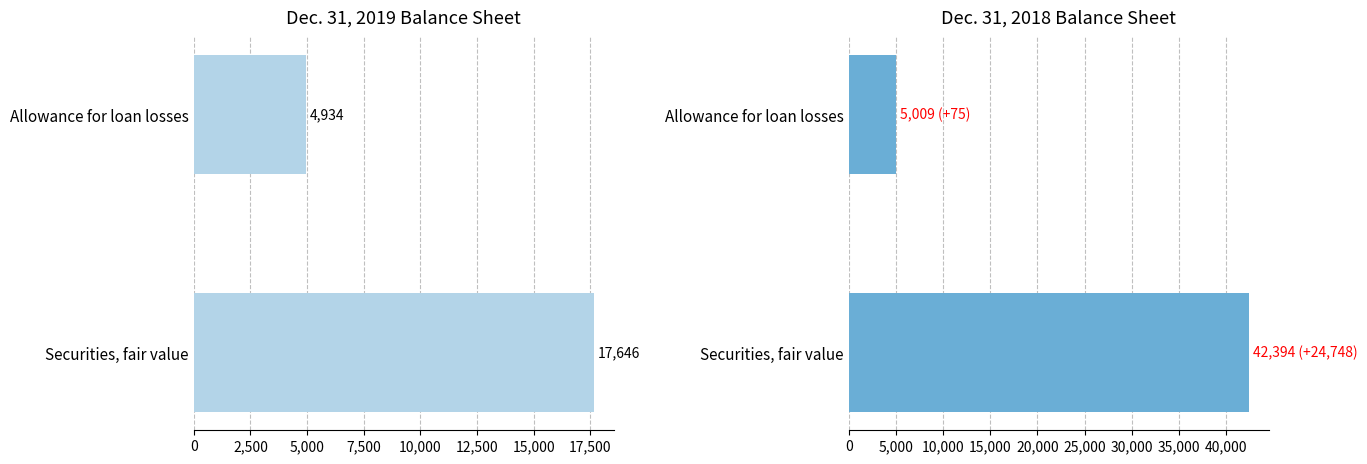

True or false: Dec. 31, 2018 has a value of 1409 at Allowance for loan losses.

False